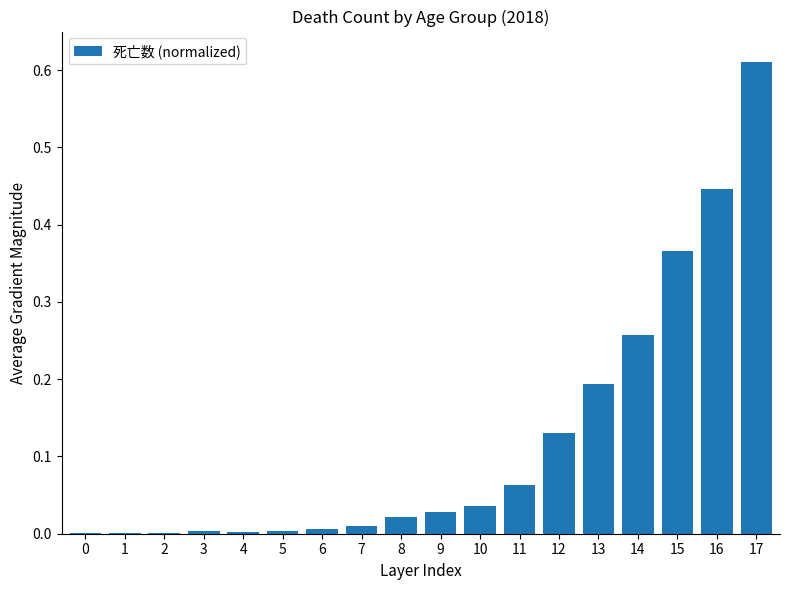

The chart shows a value of 0.2 at 12. True or false?

False